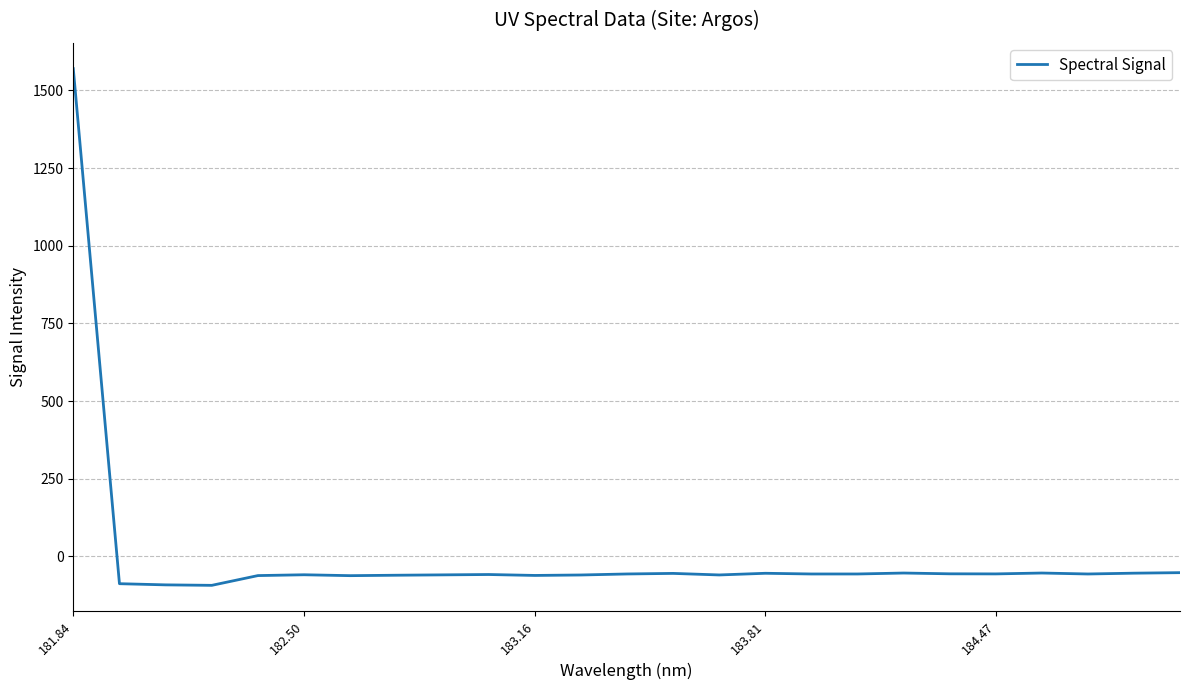

What is the greatest value displayed?

1569.9